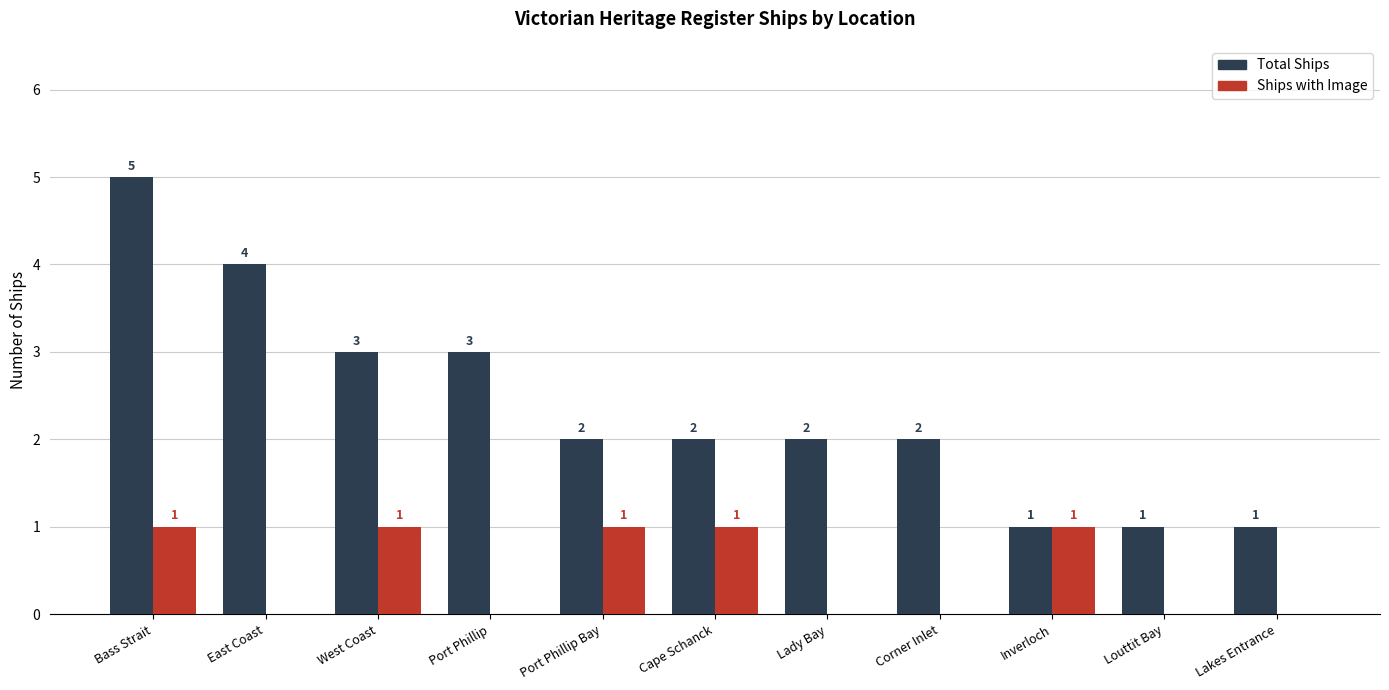

The value of Ships with Image at Corner Inlet is -1. True or false?

False